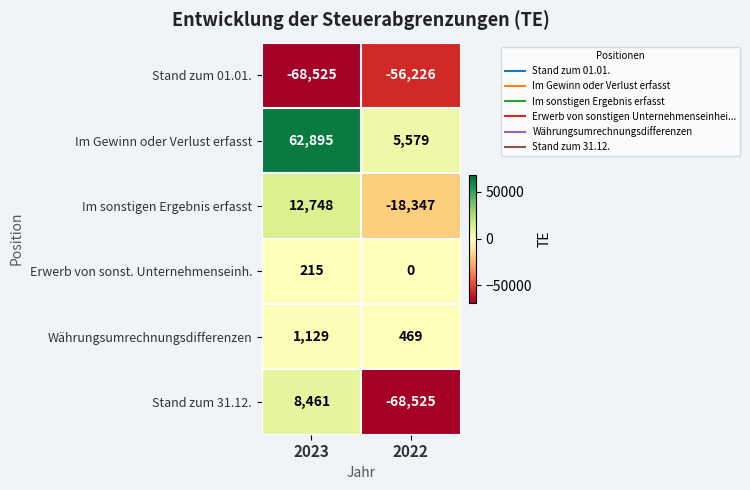

What is the difference between the highest and lowest values at 2023?

131420